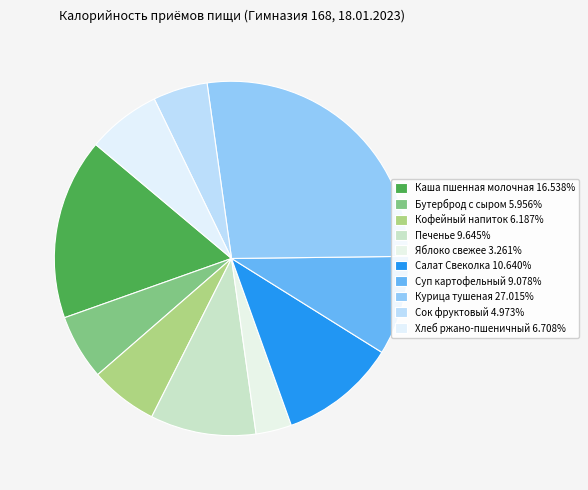

How many slices are in this pie chart?

10